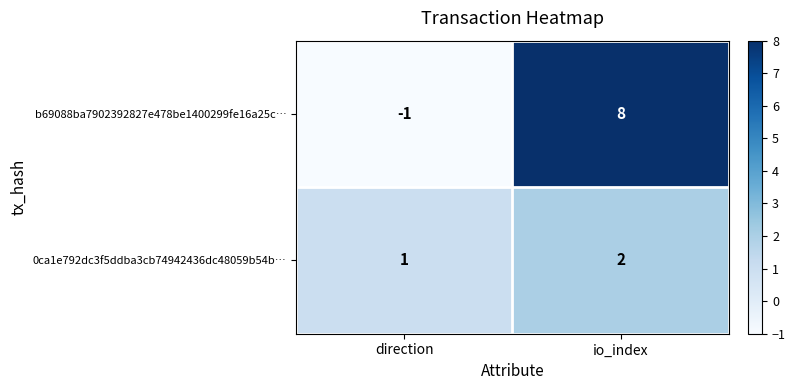

Where is b69088ba7902392827e478be1400299fe16a25c… nearest to the value 3?

direction